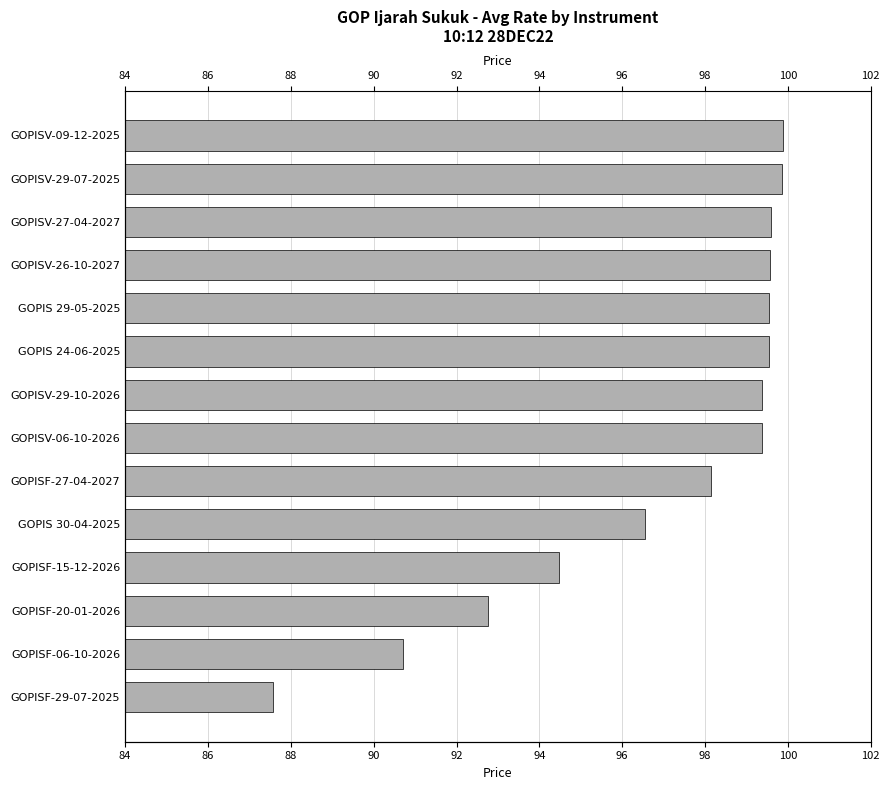

Count the number of data series in this chart.

1